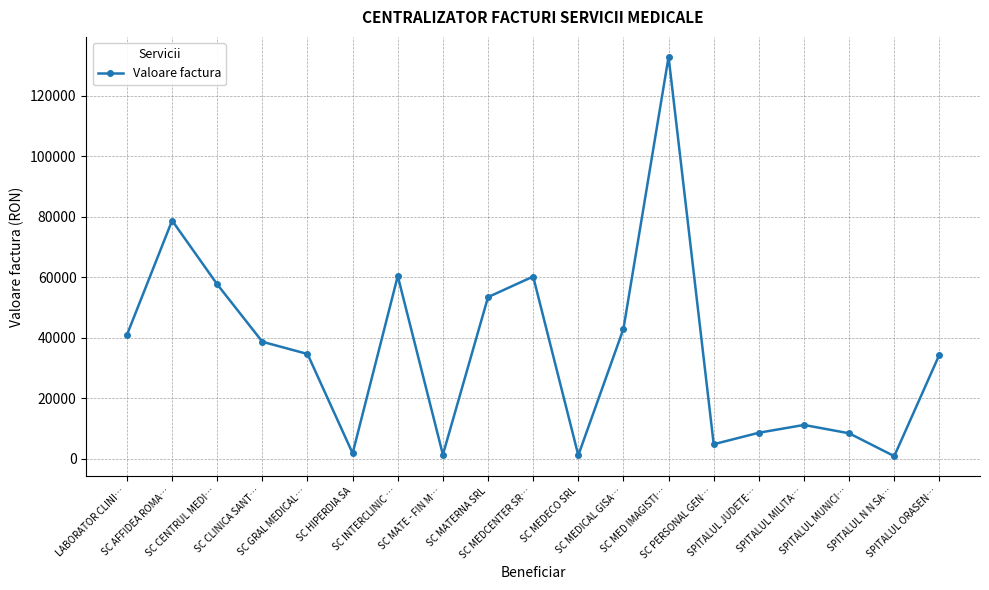

What position from the left is SC AFFIDEA ROMA…?

2